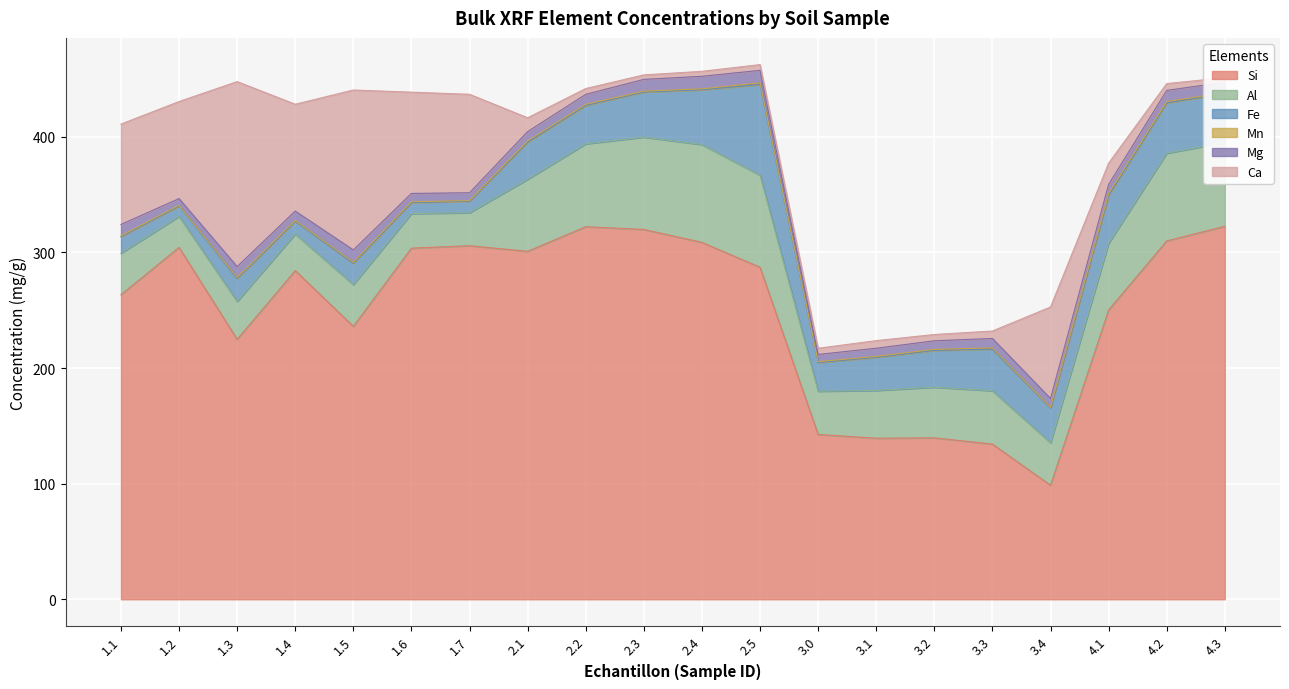

How many lines are shown in the chart?

6